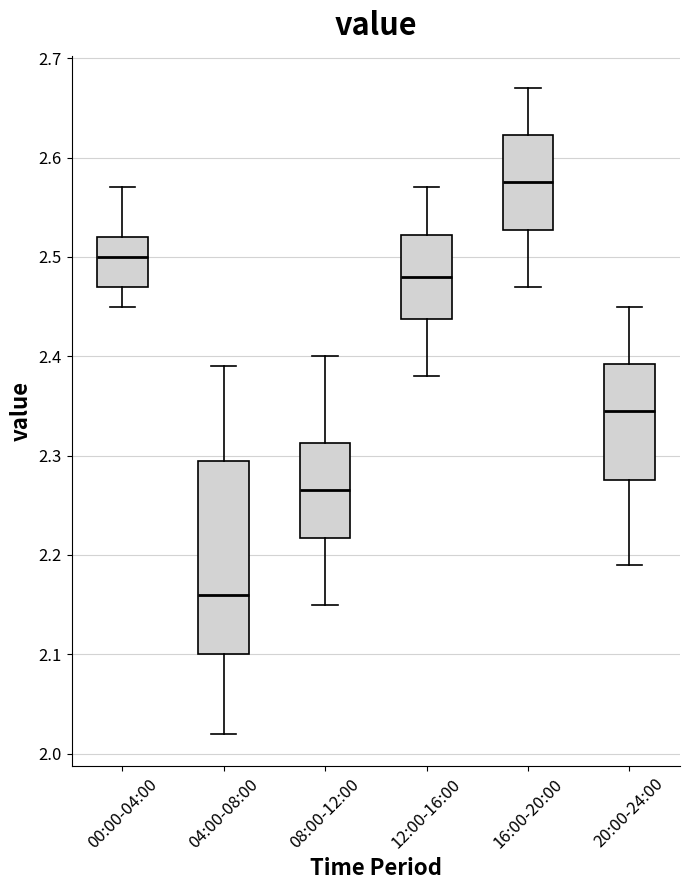

Where does the lower whisker of the box for 20:00-24:00 end on the y-axis? The values are not printed on the chart, so give them approximately, as read against the axis.

2.19